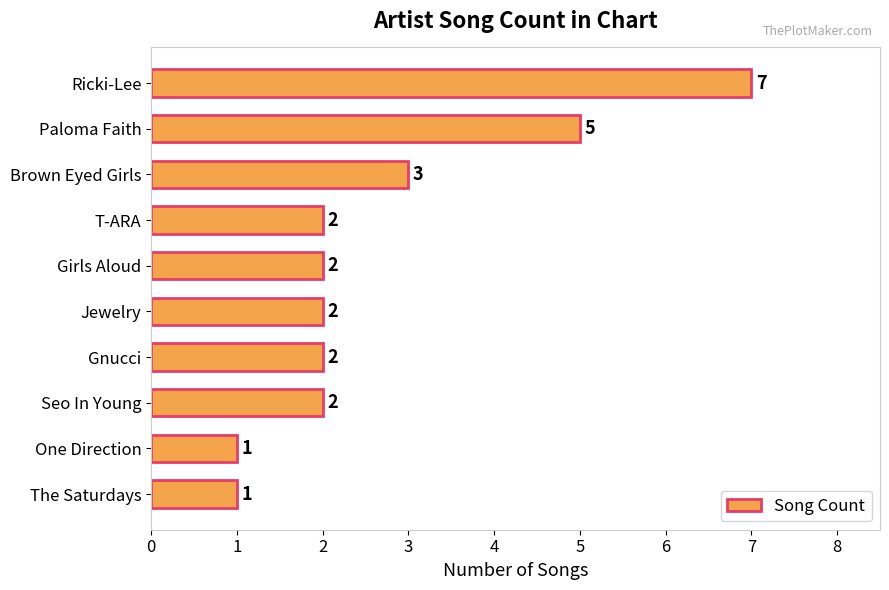

The chart shows a value of 1 at The Saturdays. True or false?

True